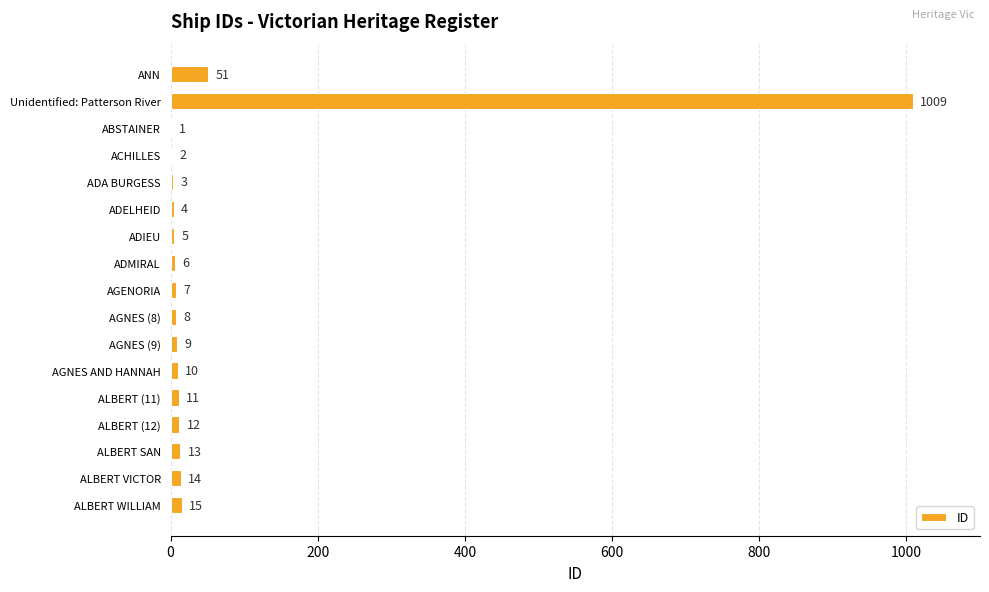

Approximately how many times larger is the value at ALBERT VICTOR compared to ADIEU?

2.8